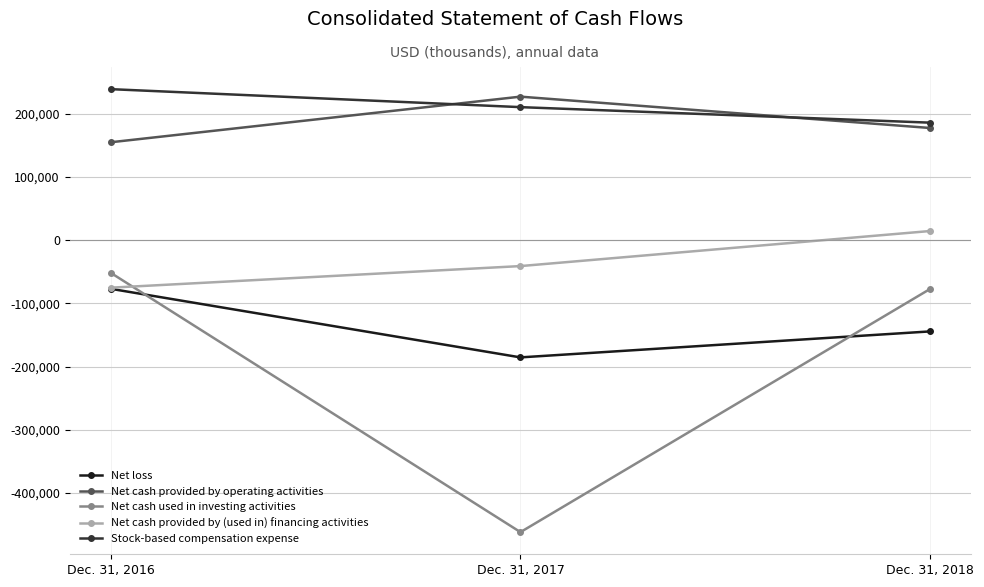

At which category is the sum across all series the highest?

Dec. 31, 2016